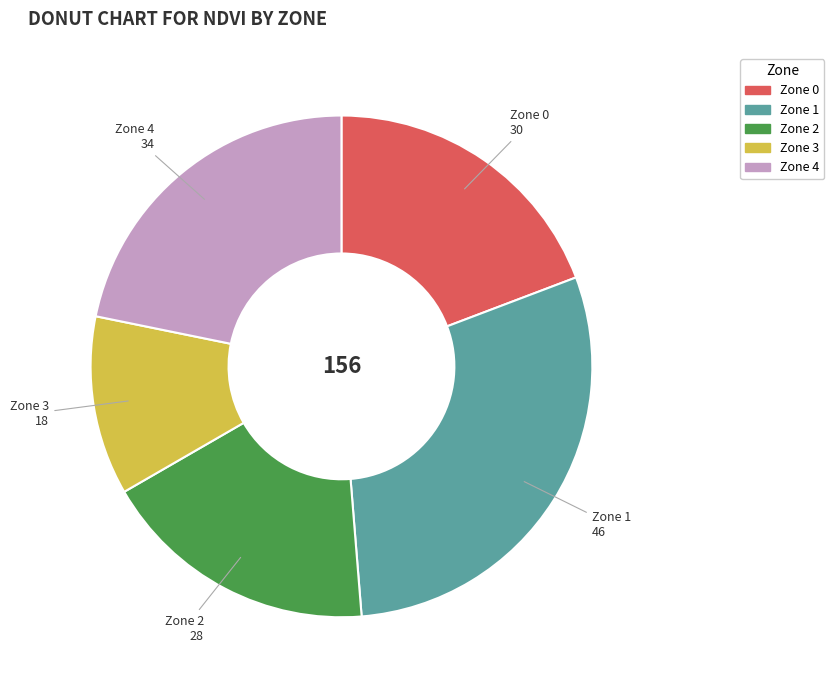

How many segments does this pie chart have?

5